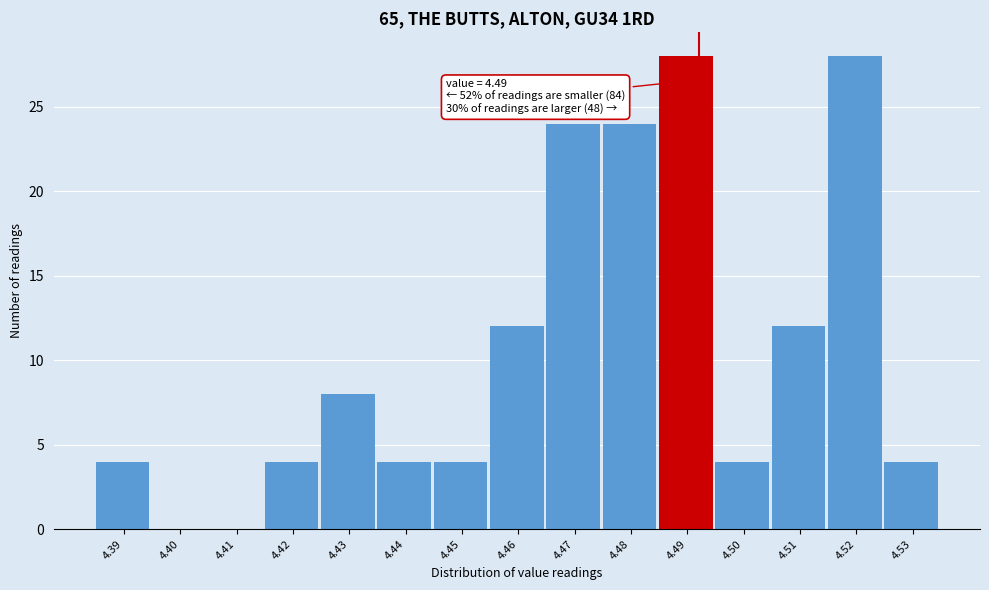

Reading left to right, transcribe all the data shown in this chart.

4.39=4	4.40=0	4.41=0	4.42=4	4.43=8	4.44=4	4.45=4	4.46=12	4.47=24	4.48=24	4.49=28	4.50=4	4.51=12	4.52=28	4.53=4